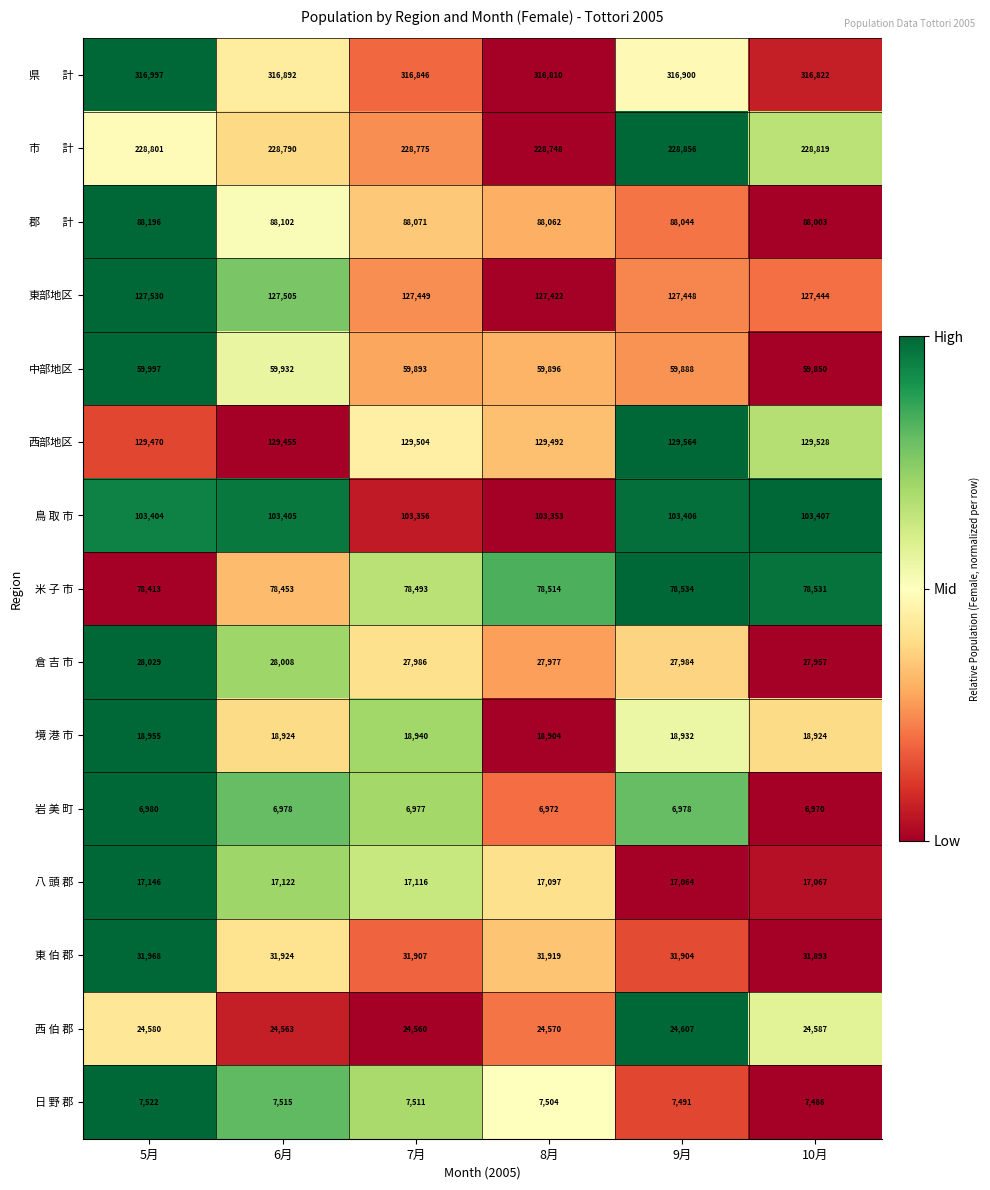

What is the spread (max minus min) of values at 7月?

309869